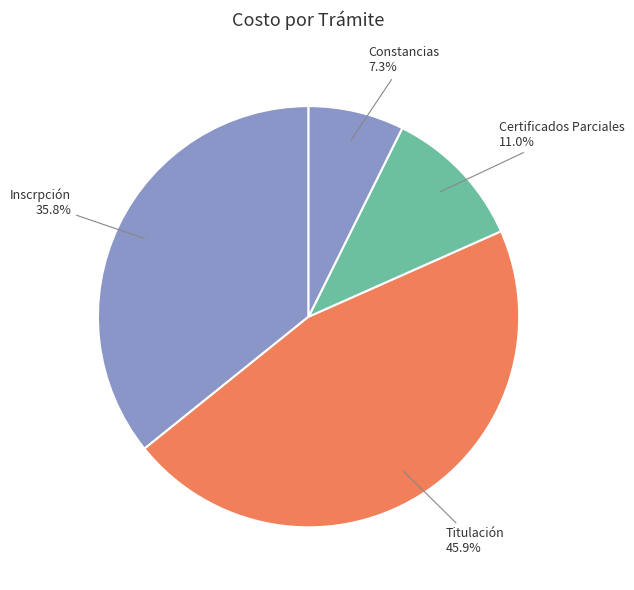

Rank the categories by value from highest to lowest.

Titulación, Inscrpción, Certificados Parciales, Constancias